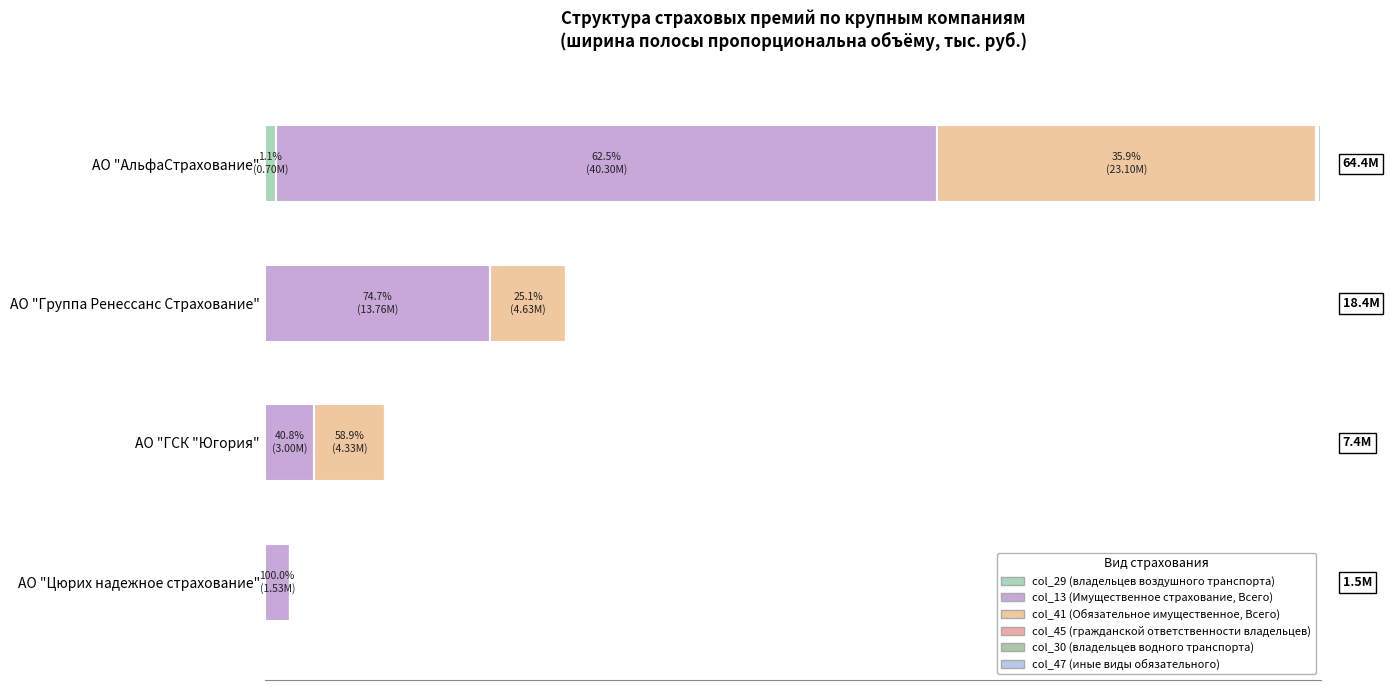

Between 0 and 2, which series saw the biggest shift?

col_13